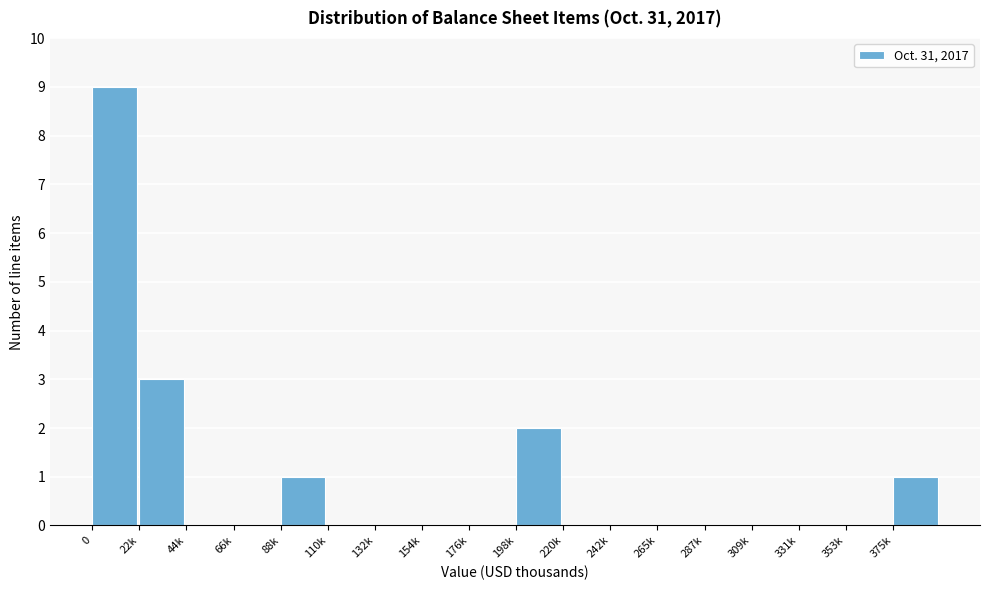

Reading right to left, list all the values displayed in this chart.

375k=1	353k=0	331k=0	309k=0	287k=0	265k=0	242k=0	220k=0	198k=2	176k=0	154k=0	132k=0	110k=0	88k=1	66k=0	44k=0	22k=3	0=9